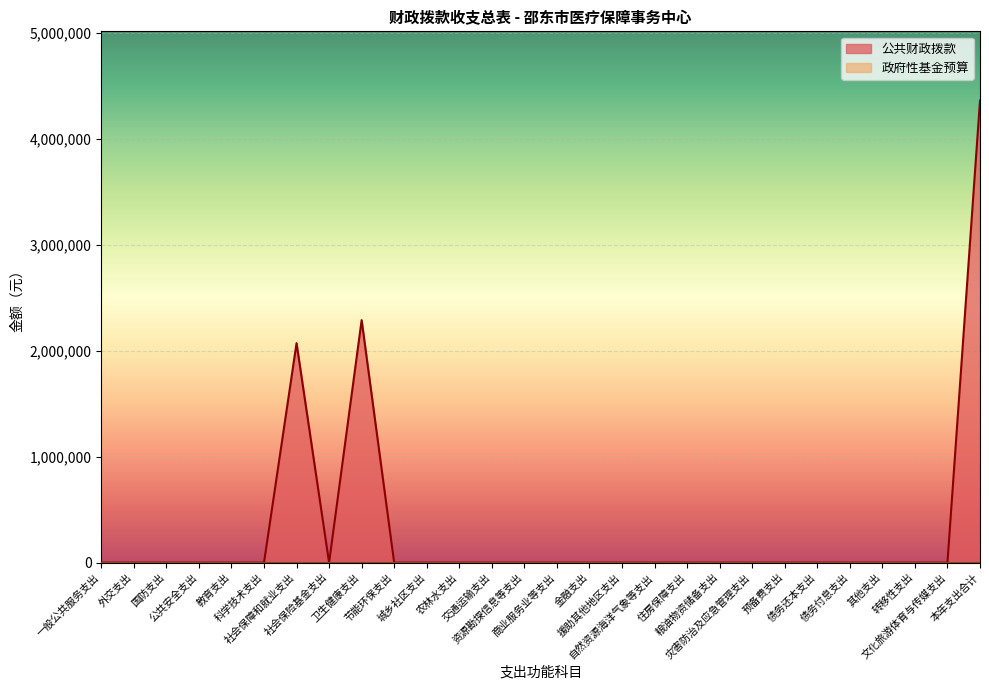

What is the greatest value displayed?

4362675